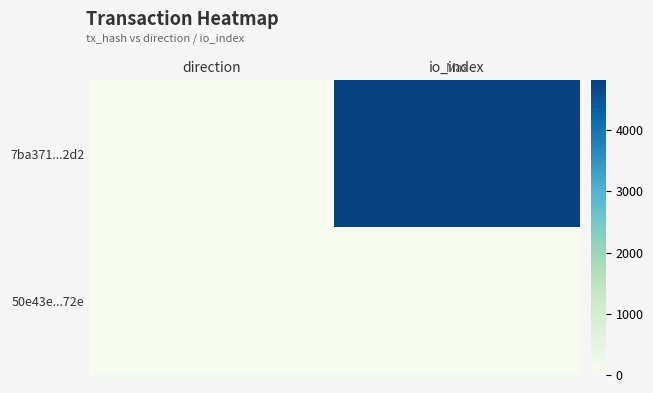

Which series has the largest total across all categories?

7ba371...2d2